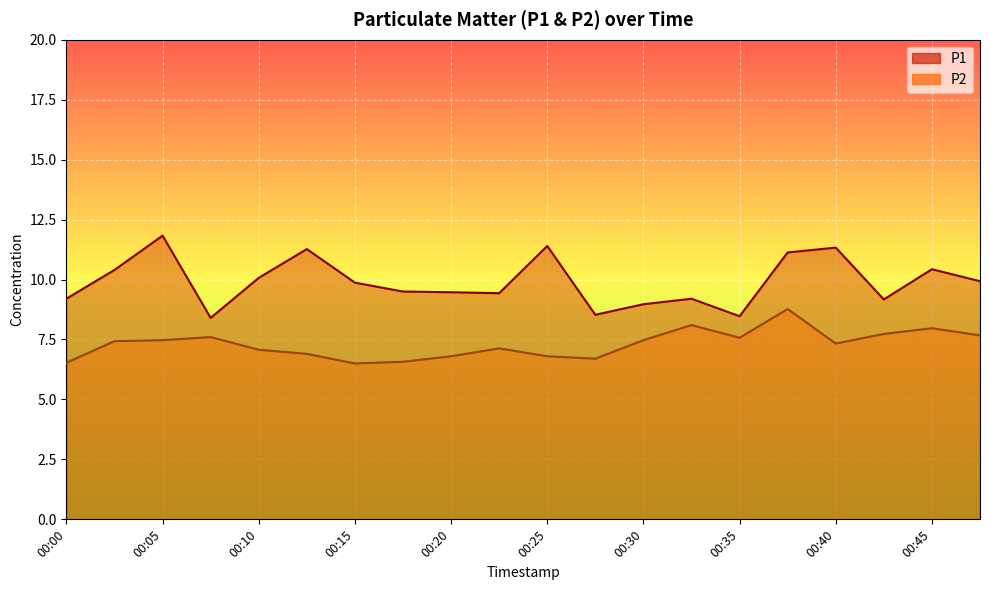

True or false: P1 and P2 cross at least once.

False